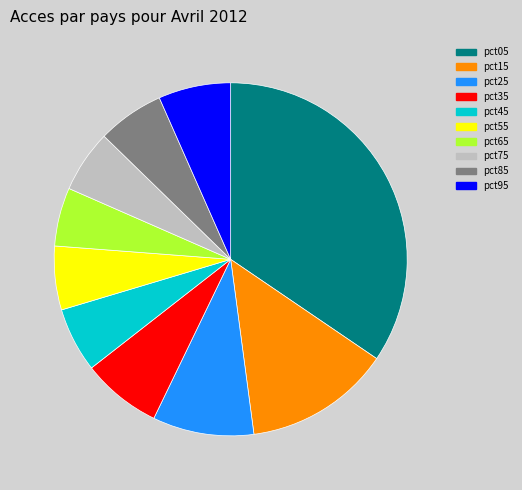

Which has a higher value, pct45 or pct65?

pct45